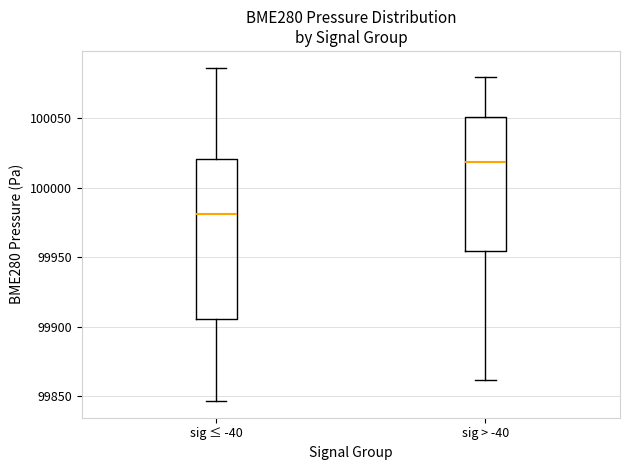

Reading left to right, transcribe this box plot: for each box, give where its median line is, the range the box spans, and where its two whiskers end, as read against the y-axis. The values are not printed on the chart, so give them approximately, as read against the axis.

sig ≤ -40: median 99980, box 99905 to 100020, whiskers 99845 to 100085
sig > -40: median 100020, box 99955 to 100050, whiskers 99860 to 100080